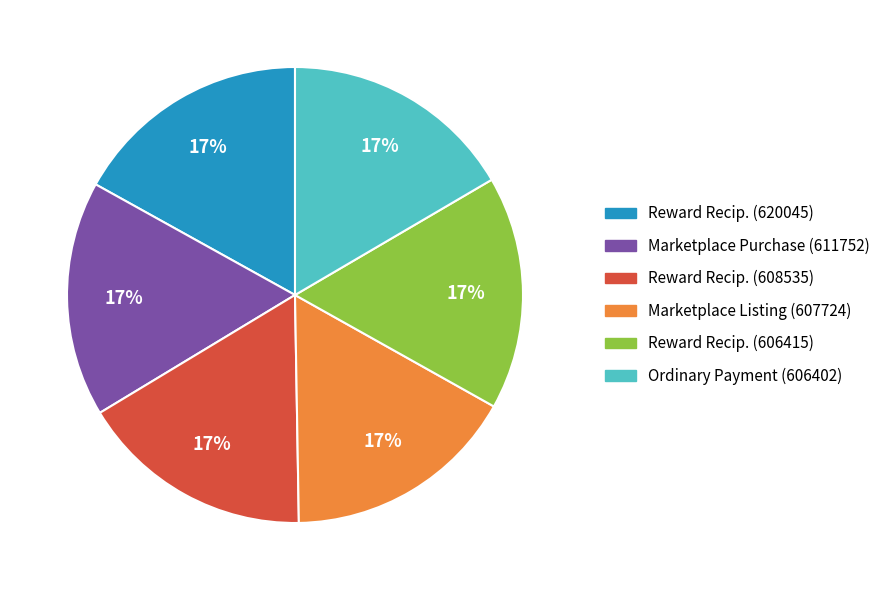

To the nearest percent, what is the average slice percentage?

17%